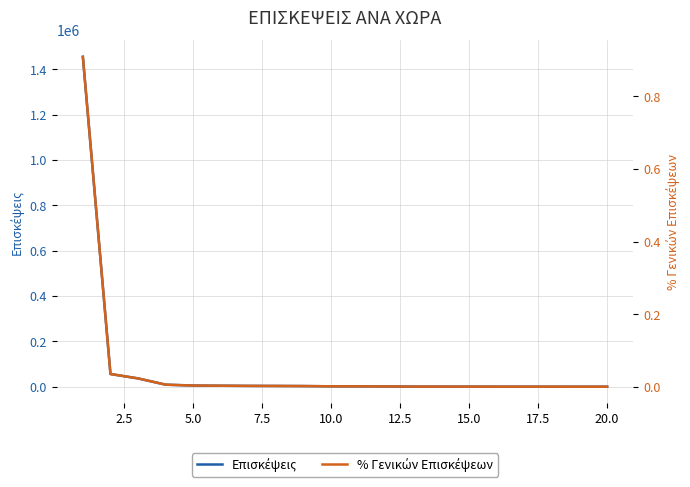

Which series changed the most between 5.0 and 15.0?

Επισκέψεις